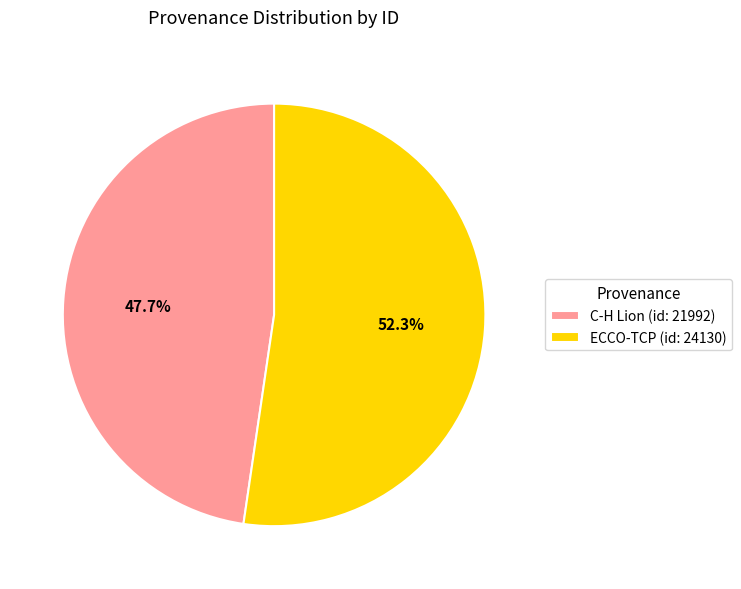

What percentage is the ECCO-TCP (id: 24130) slice, to the nearest percent?

52%